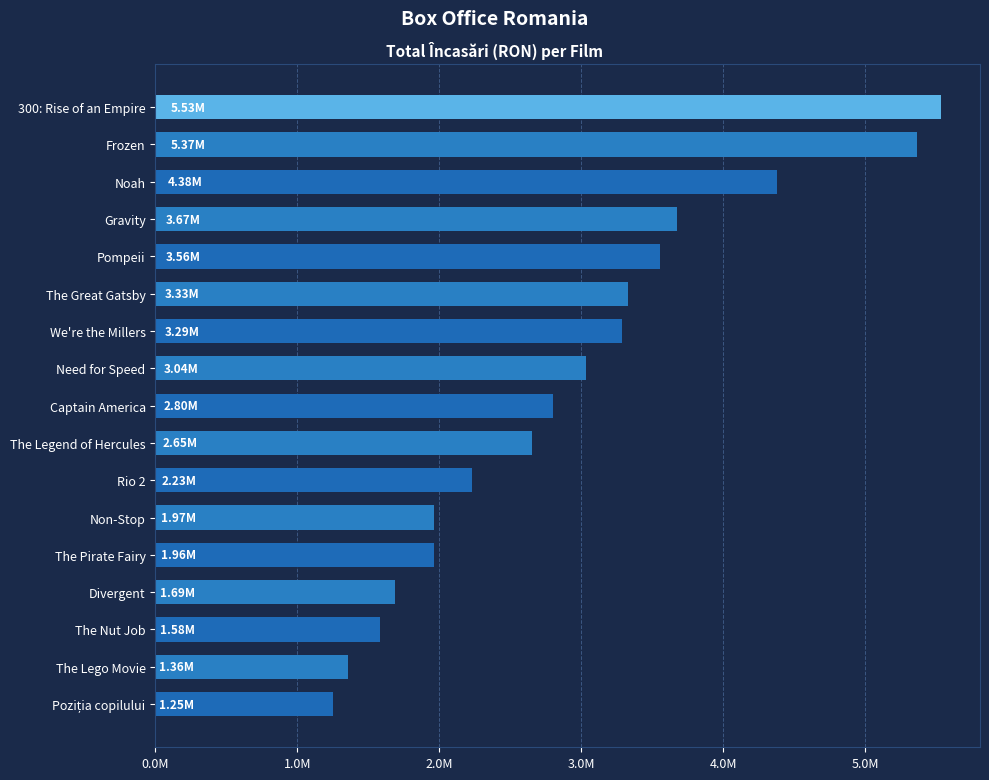

What is the minimum value shown in the chart?

1250727.6